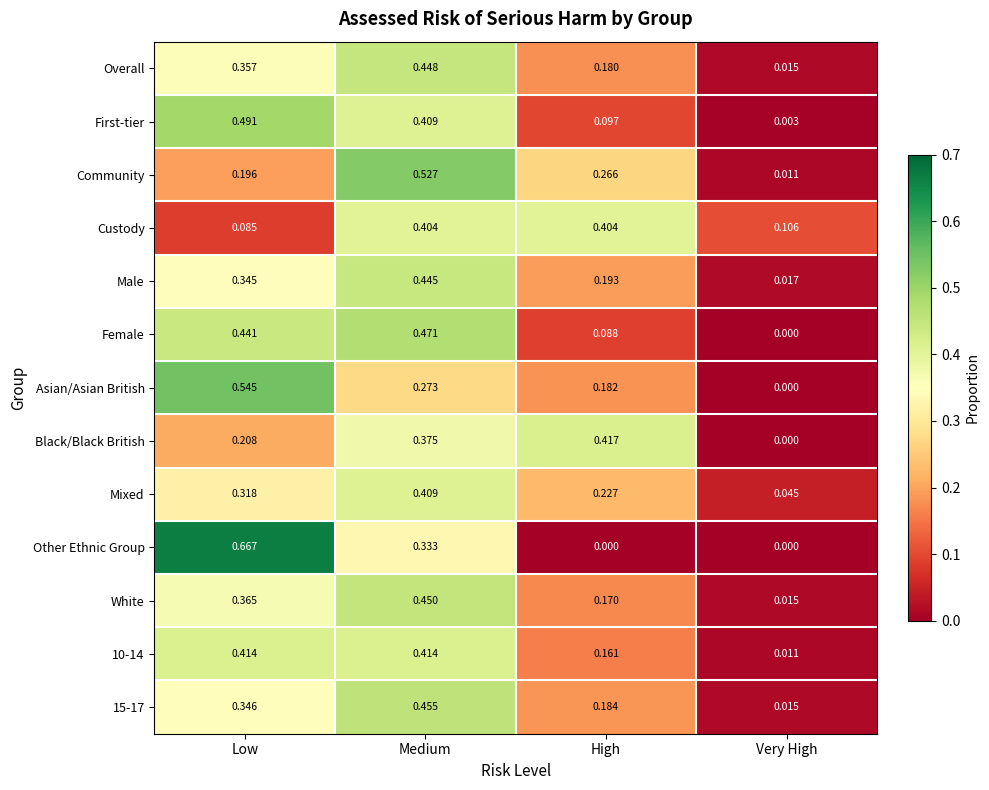

At which label does 15-17 reach its minimum?

Very High